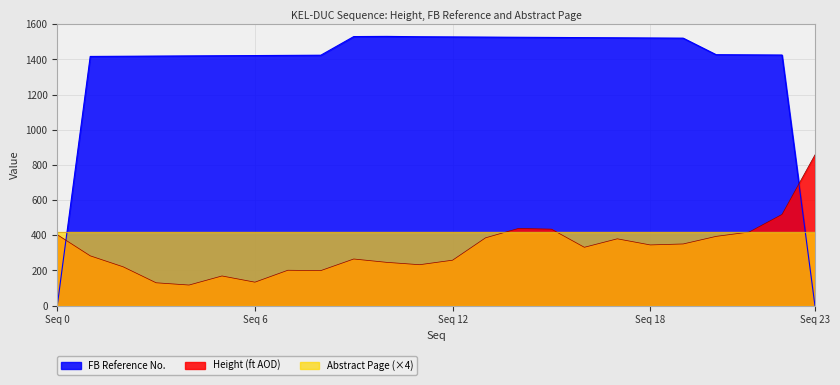

How many values in the FB_numeric series are below 1427?

12